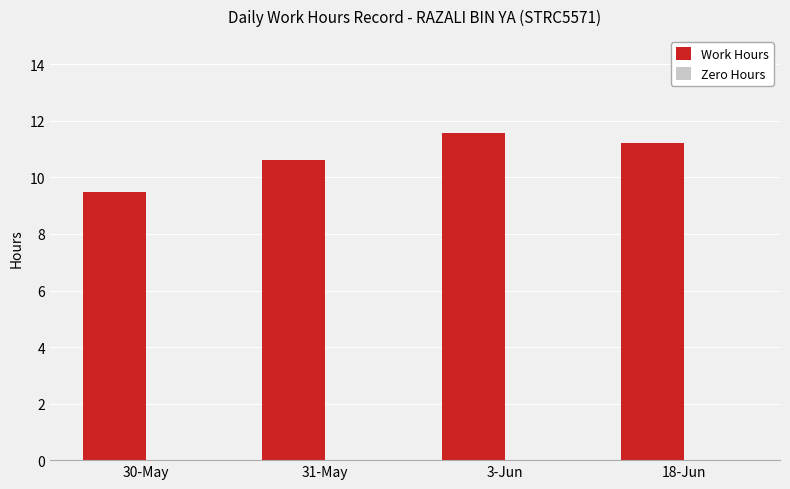

List the labels in order of value, largest first.

3-Jun, 18-Jun, 31-May, 30-May